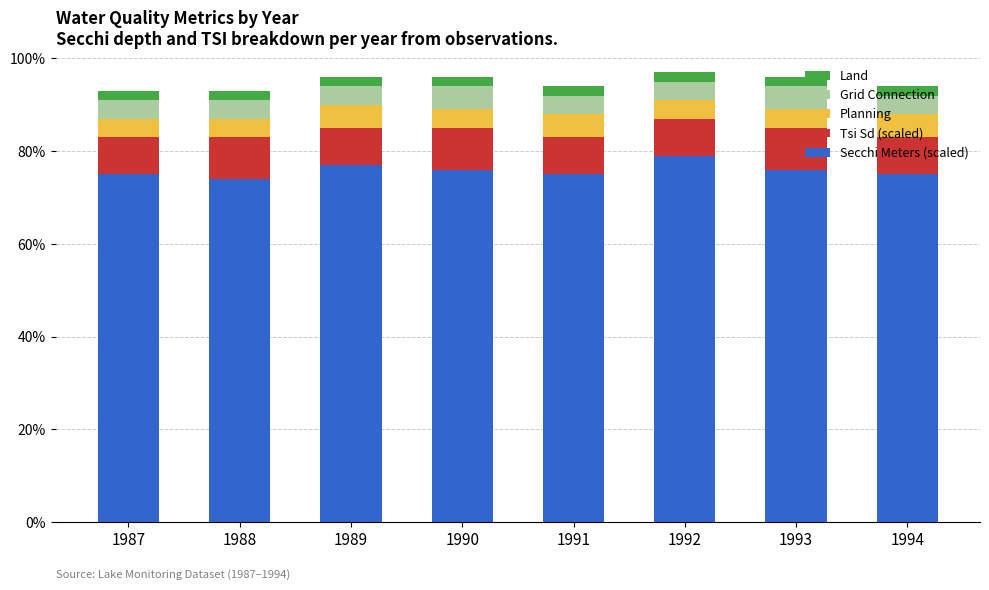

The value of Secchi Meters (scaled) at 1991 is 75. True or false?

True